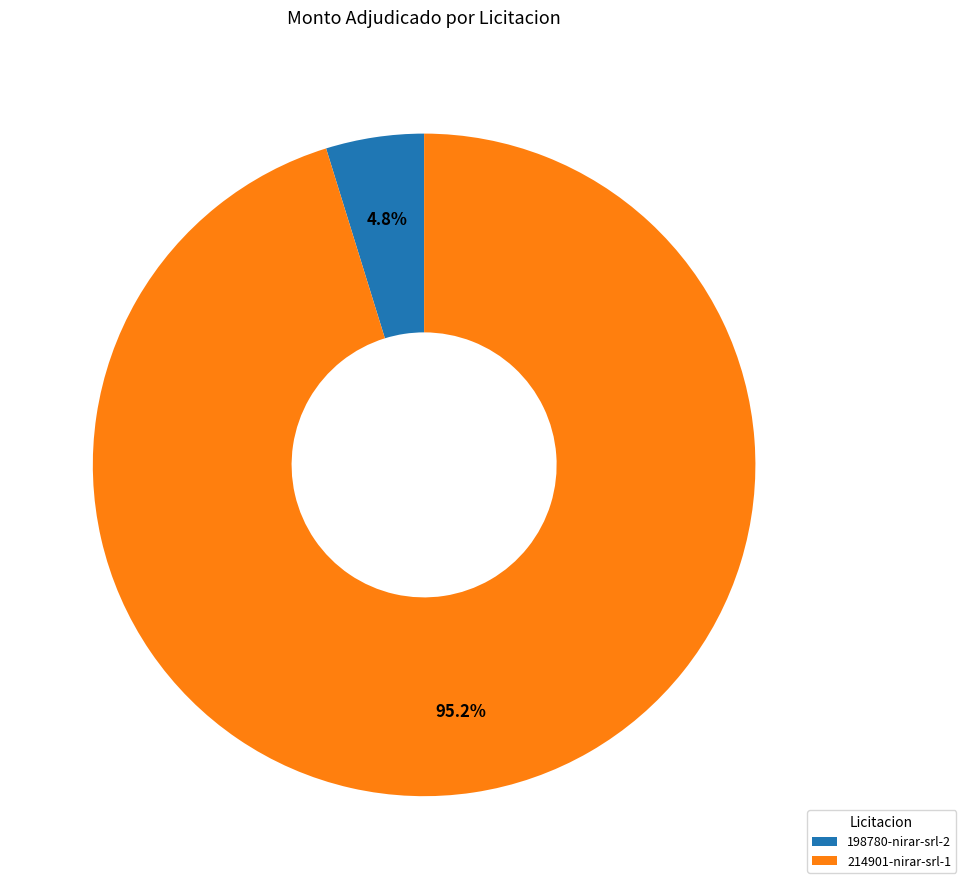

Rank the categories by value from lowest to highest.

198780-nirar-srl-2, 214901-nirar-srl-1